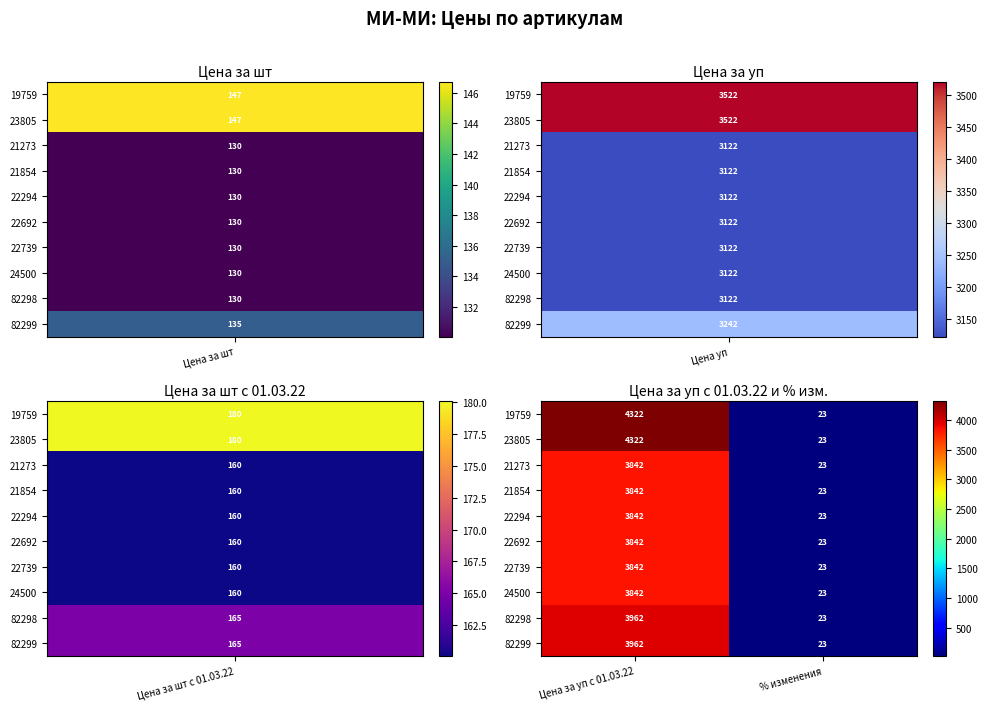

Reading right to left, list all the values displayed in this chart.

19759: 23	4322
23805: 23	4322
21273: 23	3842
21854: 23	3842
22294: 23	3842
22692: 23	3842
22739: 23	3842
24500: 23	3842
82298: 23	3962
82299: 23	3962